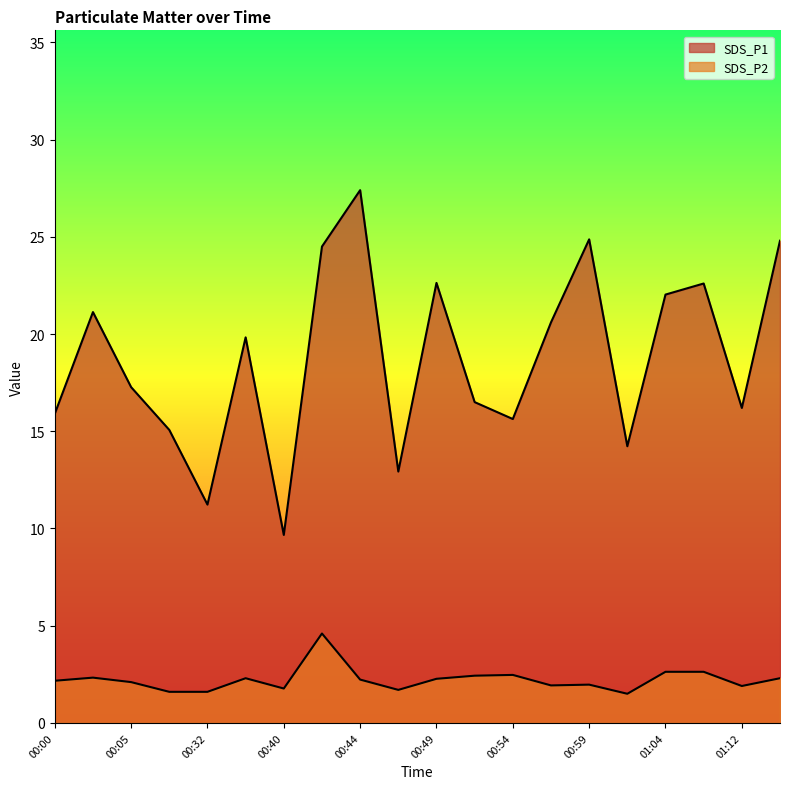

Which has a higher value, 01:04 or 00:00?

01:04